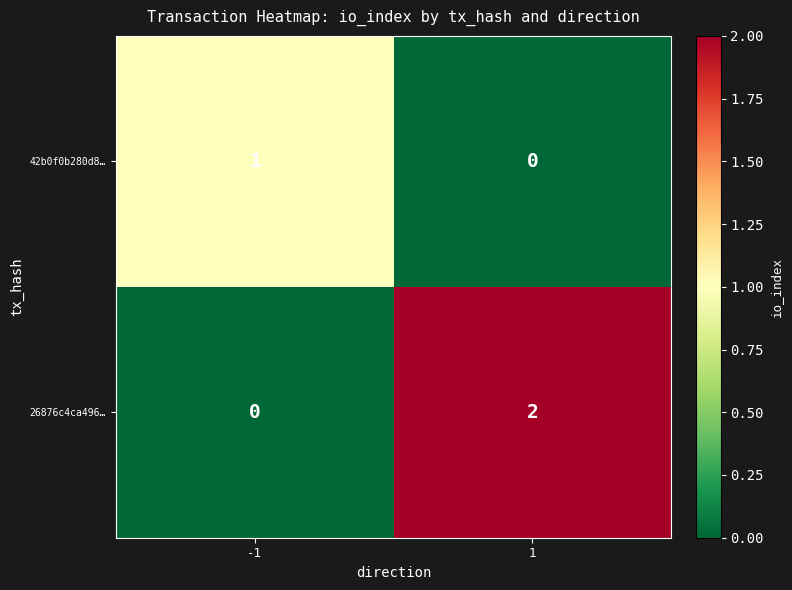

List the series in order of their overall mean, highest first.

26876c4ca496…, 42b0f0b280d8…